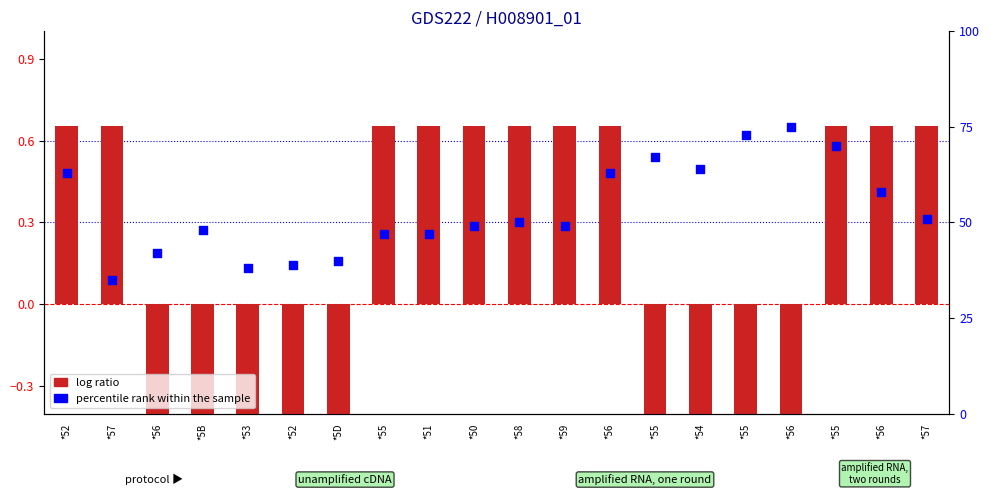

Which series has the largest total across all categories?

percentile rank within the sample